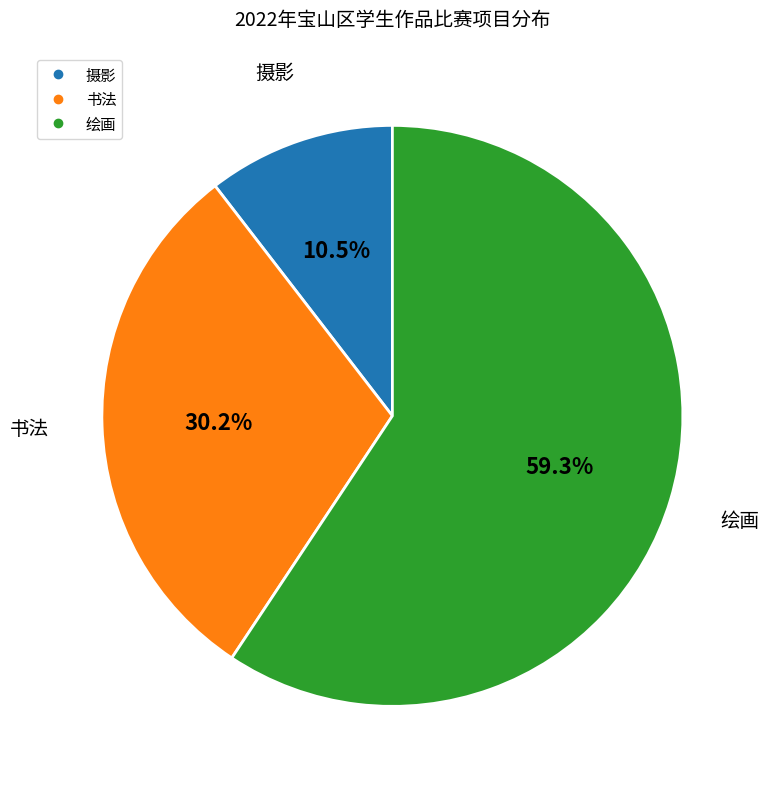

What is the ratio of the value at 摄影 to the value at 绘画?

0.2